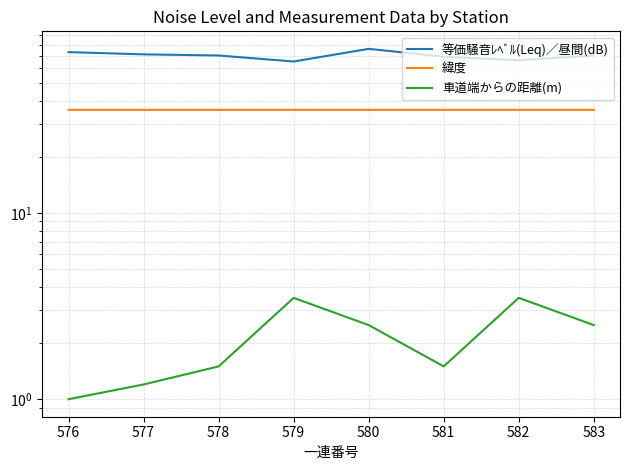

True or false: 緯度 has a value of 49.2 at 579.

False